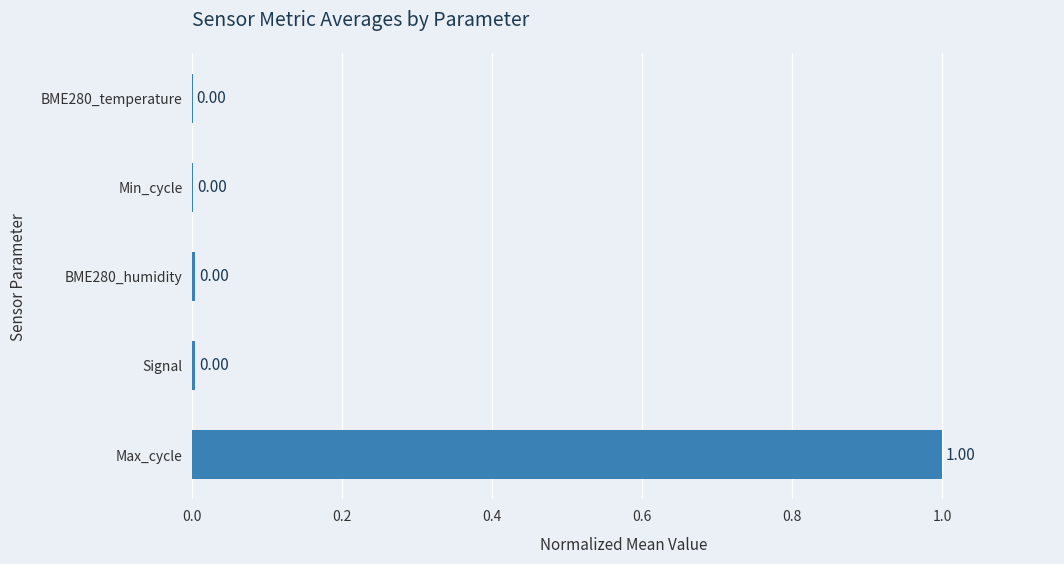

Count the number of categories in the chart.

5